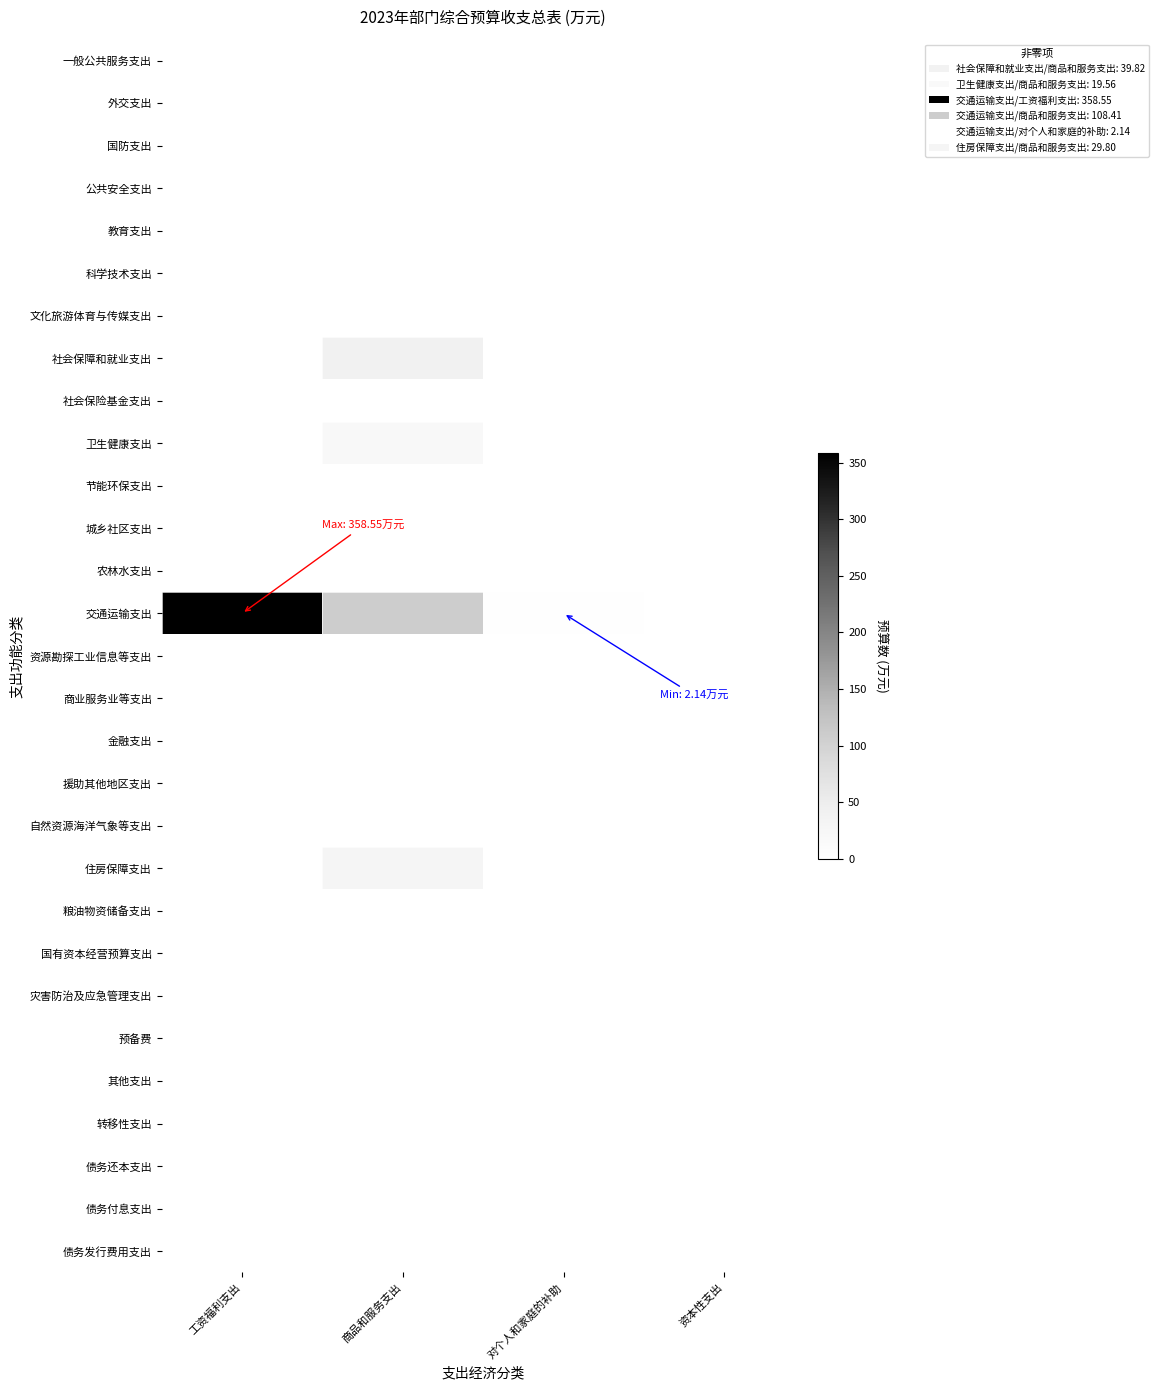

Which label corresponds to the largest value in the chart?

工资福利支出